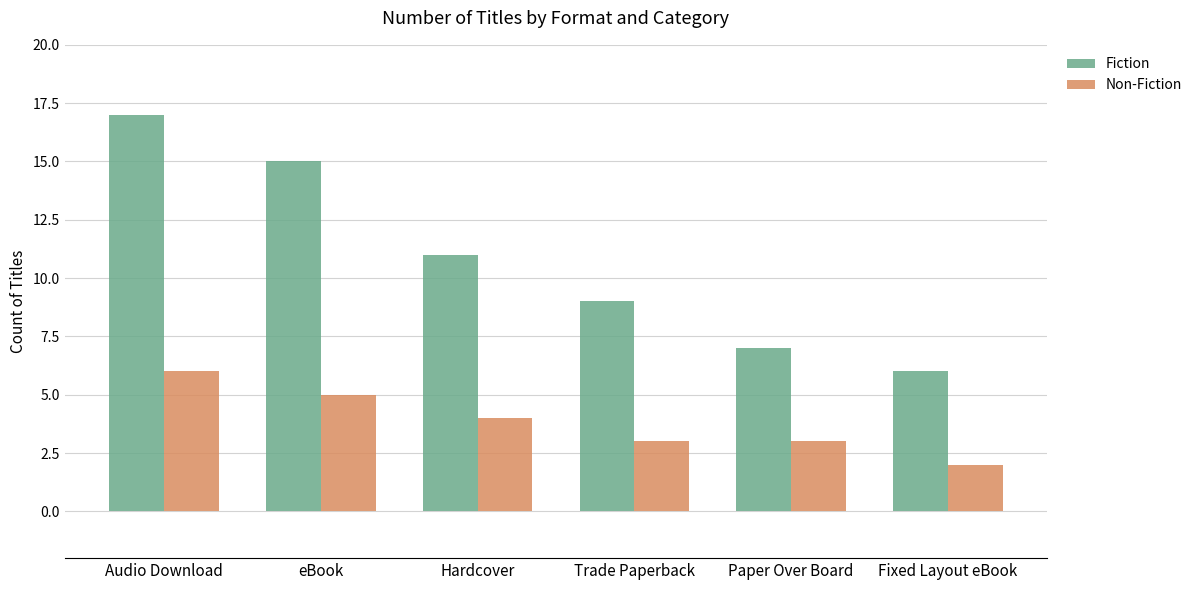

What are all the series names shown in the legend?

Fiction, Non-Fiction